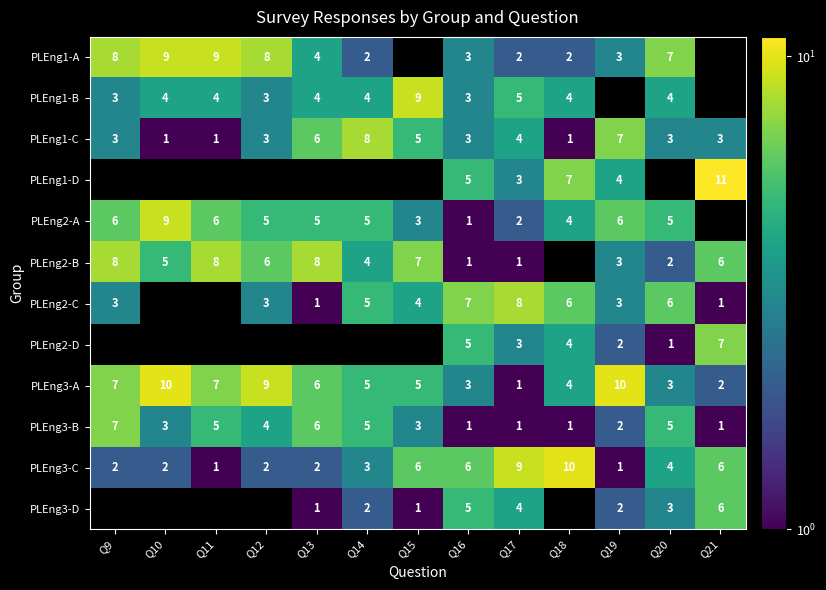

Count the PLEng3-B values in the range 1 to 5.

11